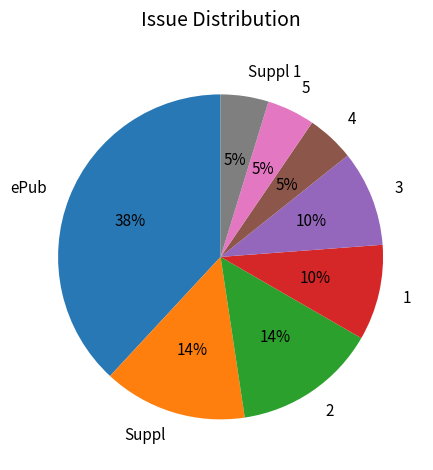

Combined, do 3 and 2 account for over 50%?

No